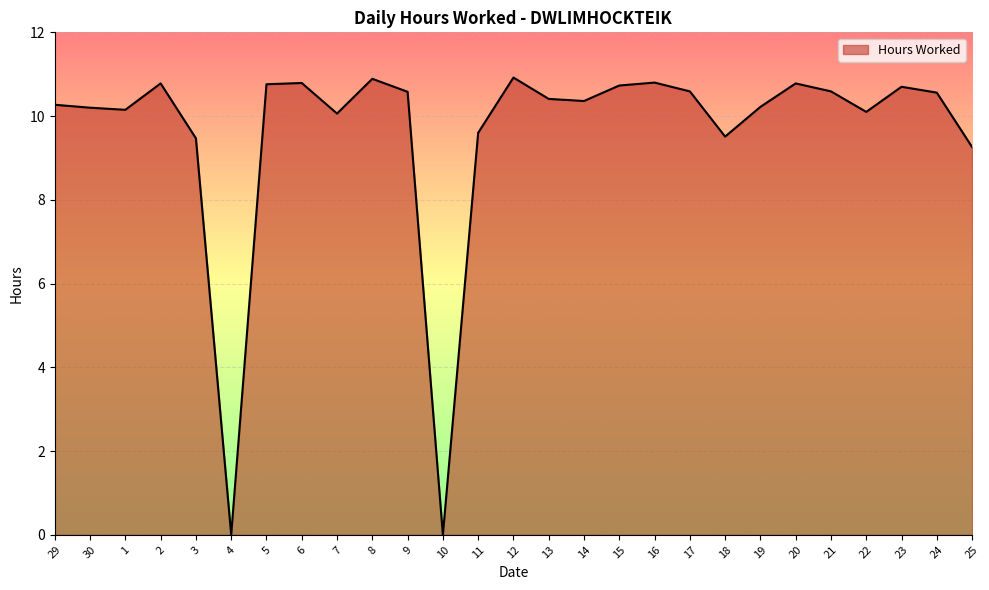

The chart shows a value of 18.1 at 24. True or false?

False